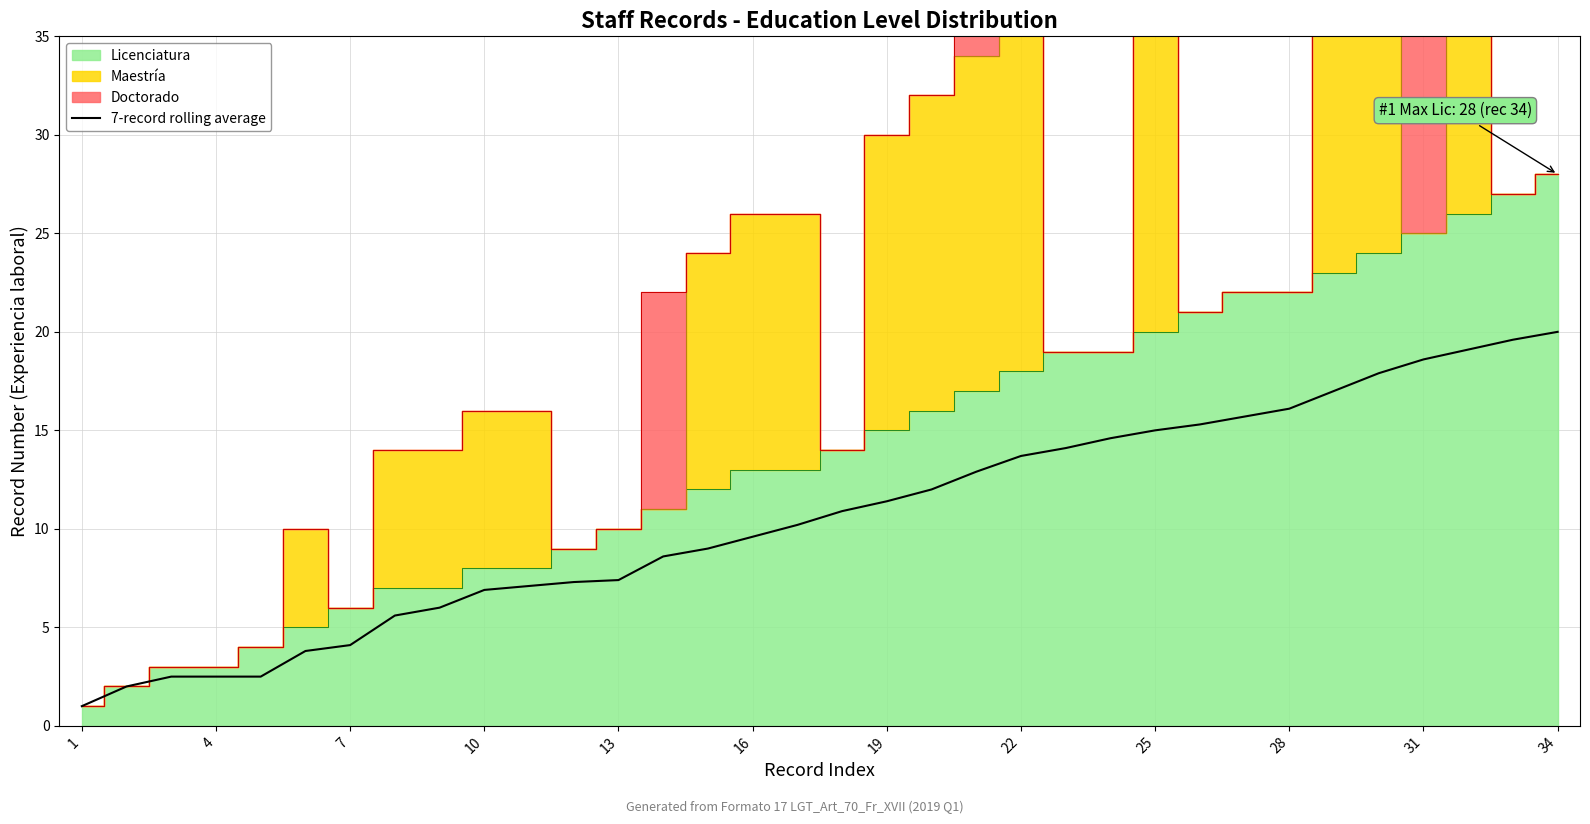

Does the chart have visible grid lines?

Yes